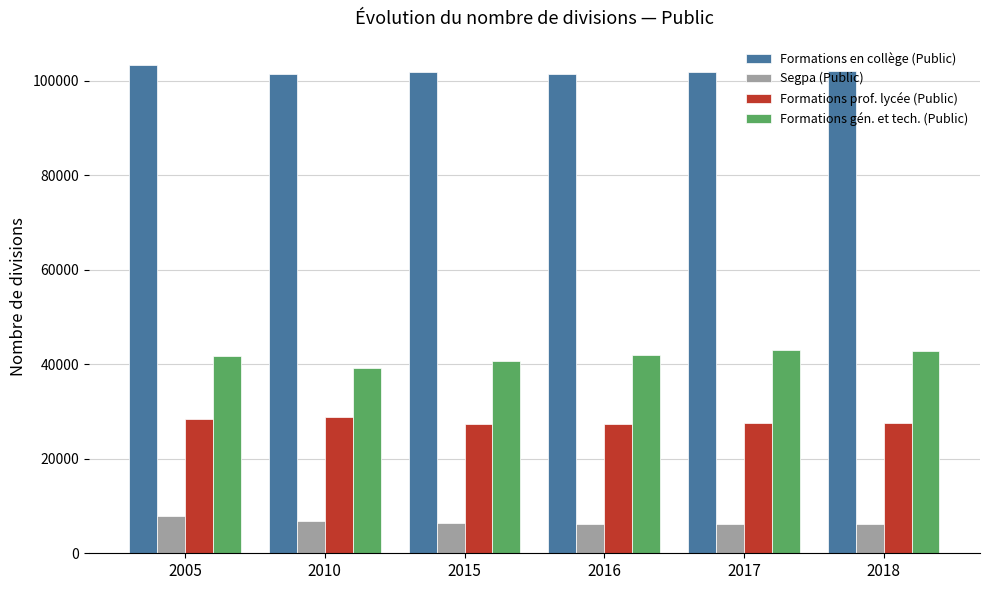

Is it true that Formations prof. lycée (Public) equals 27322.1 at 2015?

True